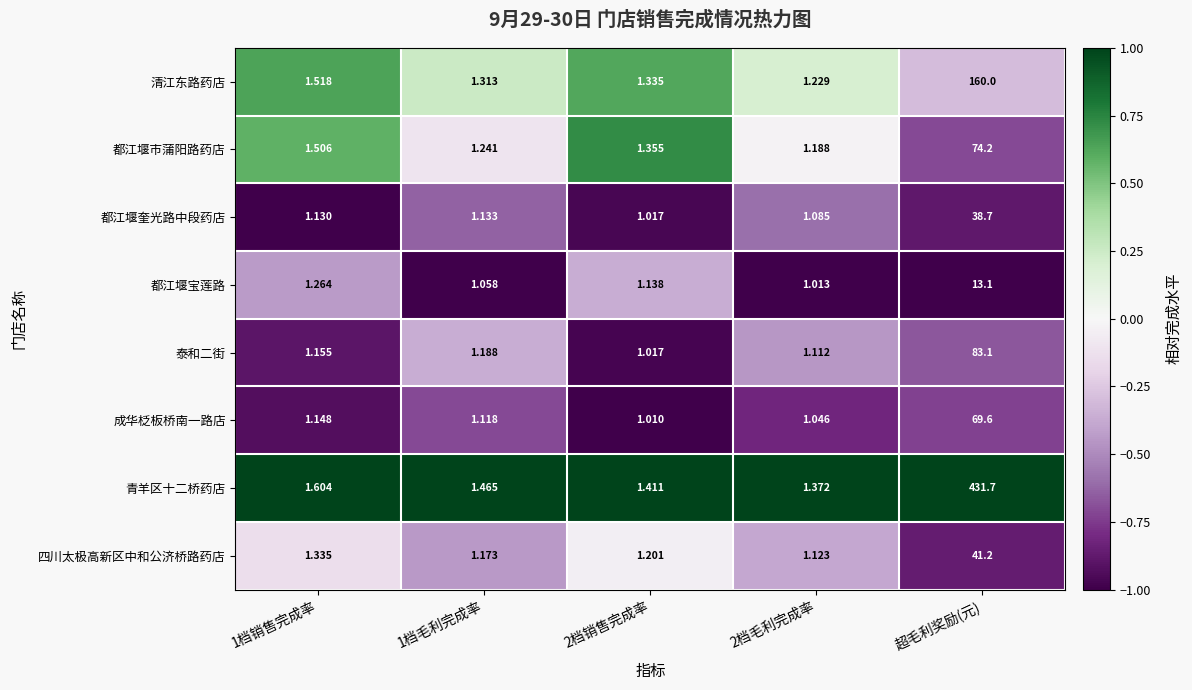

Is the value of 泰和二街 at 2档毛利完成率 greater than the value of 青羊区十二桥药店 at 超毛利奖励(元)?

No